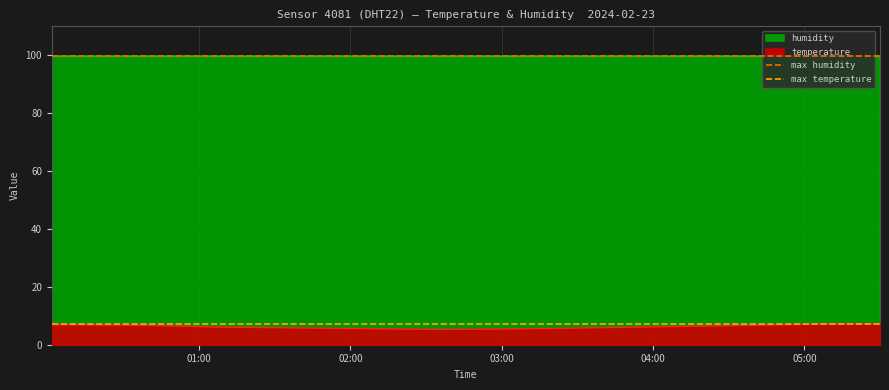

Between 01:00 and 02:00, which is larger?

01:00